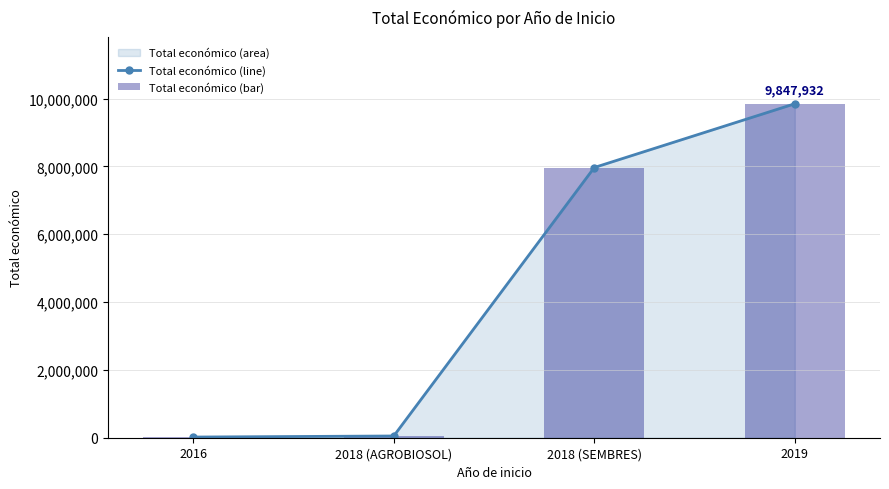

Which series has the largest total across all categories?

Total económico (line)